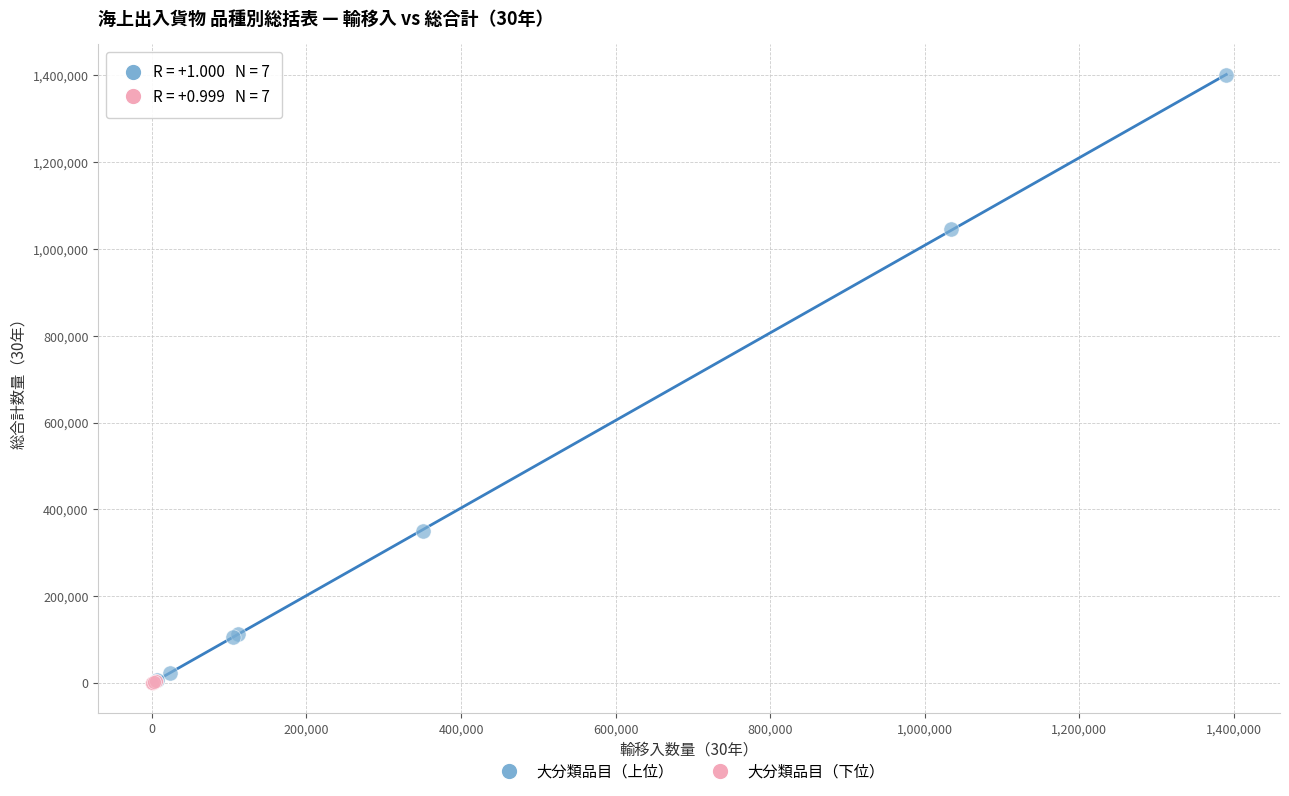

Which series has the largest Y range (max minus min)?

大分類品目（上位）